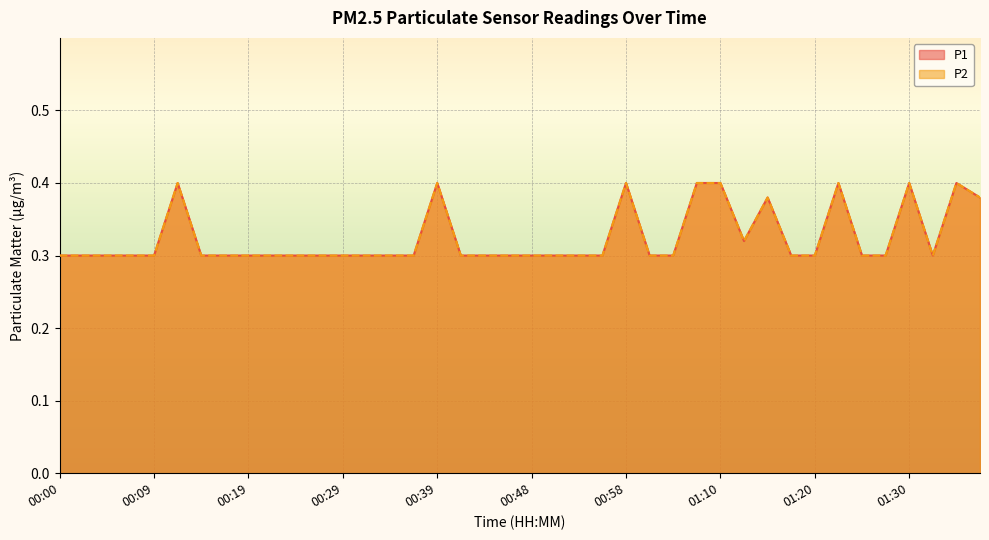

What is the minimum value for P2?

0.3